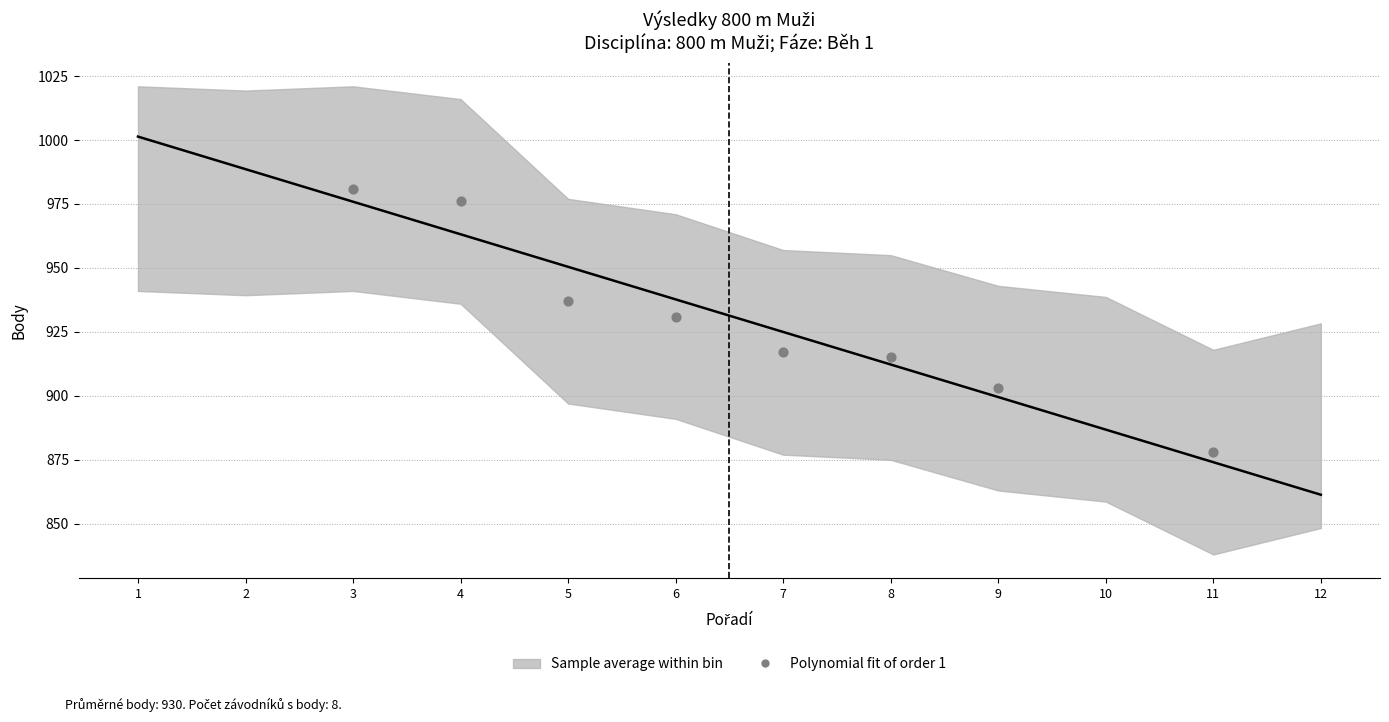

What is the average X value?

7